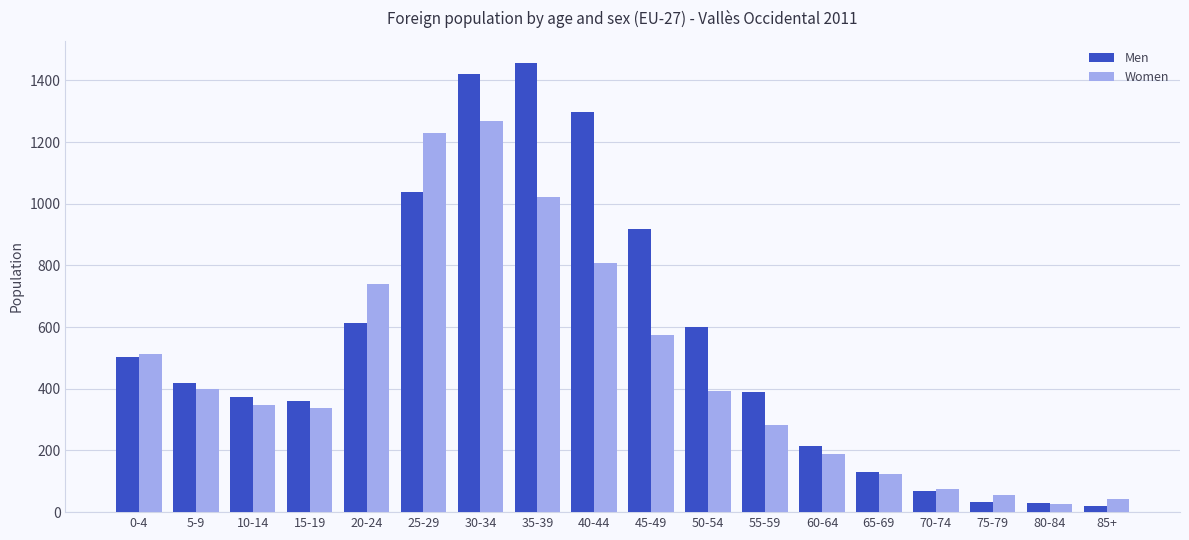

Which category has the highest value in the Men series?

35-39